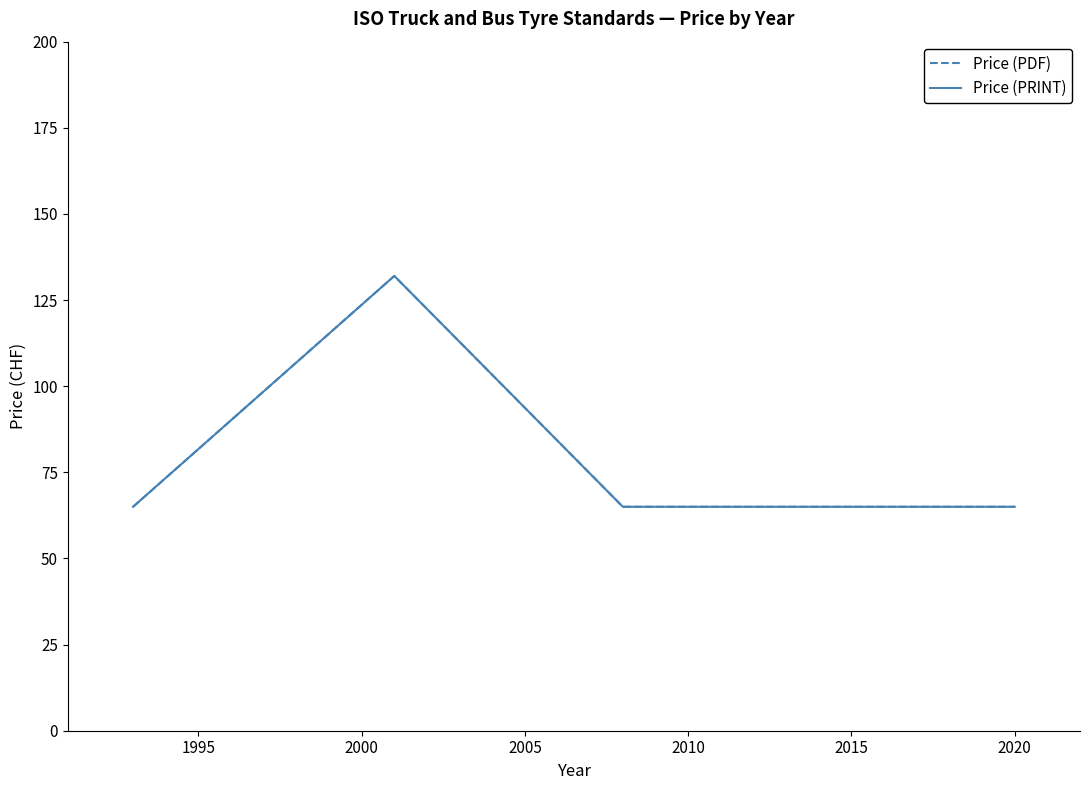

Is this an area chart (filled region under the line)?

No